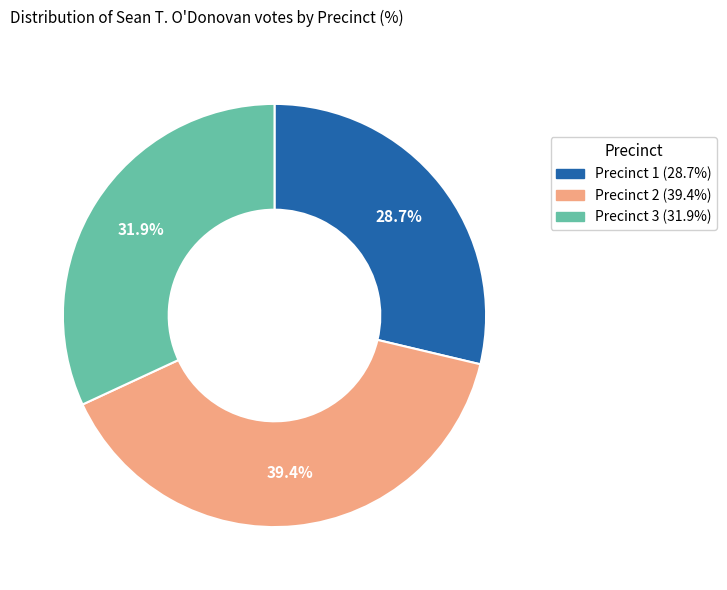

What is the ratio of the value at Precinct 1 to the value at Precinct 2?

0.7